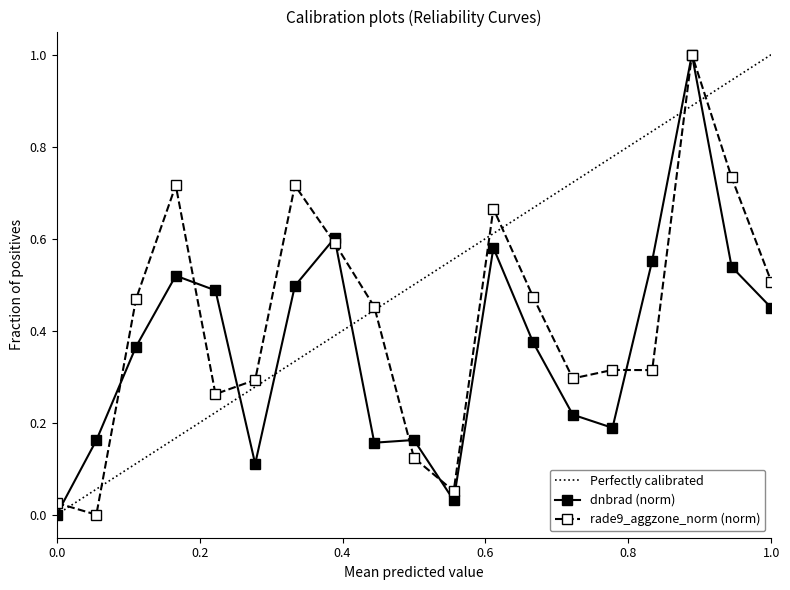

What is the sum of all rade9_aggzone_norm values?

8.0